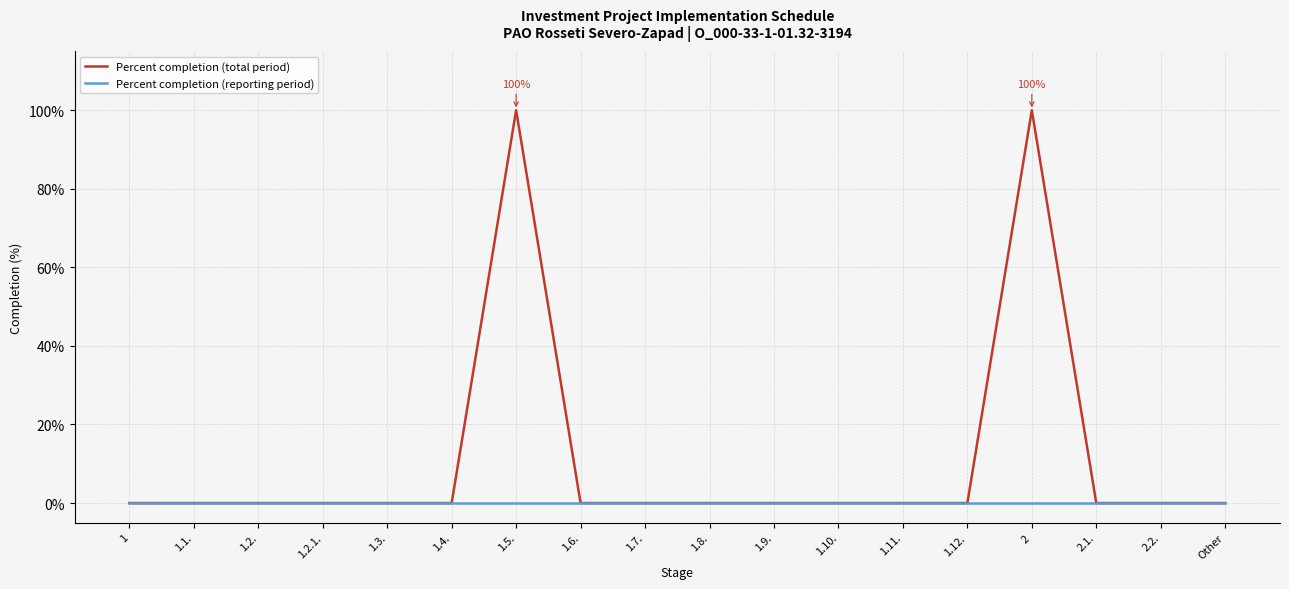

What is the maximum value shown in the chart?

100